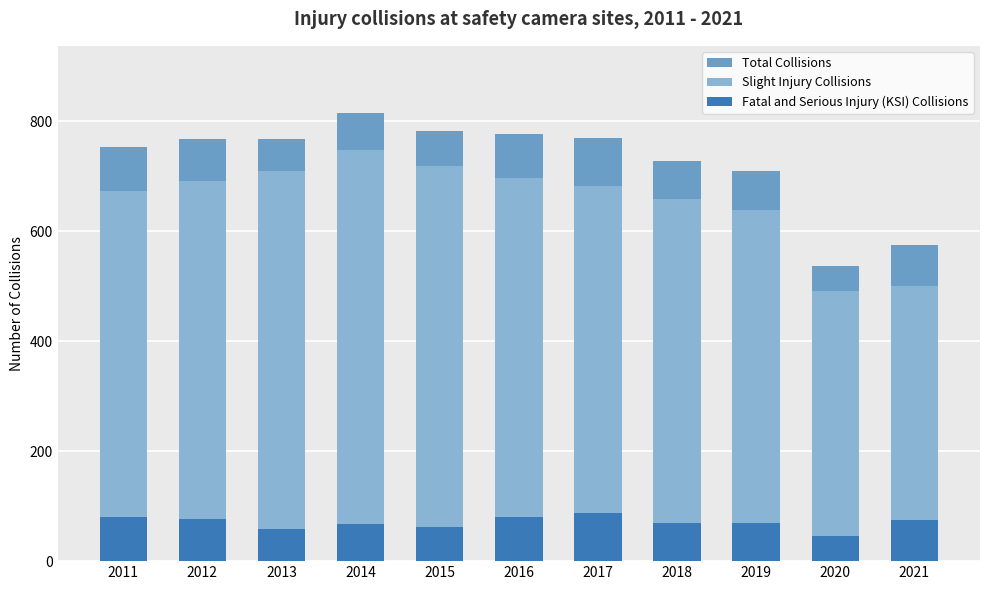

Rank the series by their maximum value, from lowest to highest.

Fatal and Serious Injury (KSI) Collisions, Slight Injury Collisions, Total Collisions